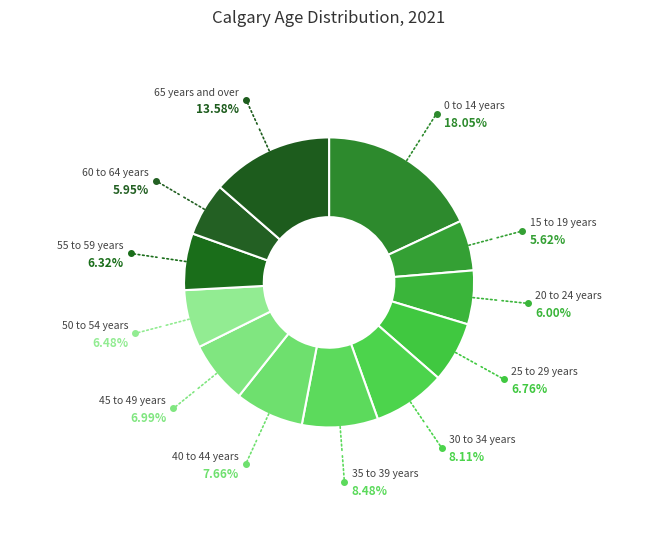

How many slices are in this pie chart?

12